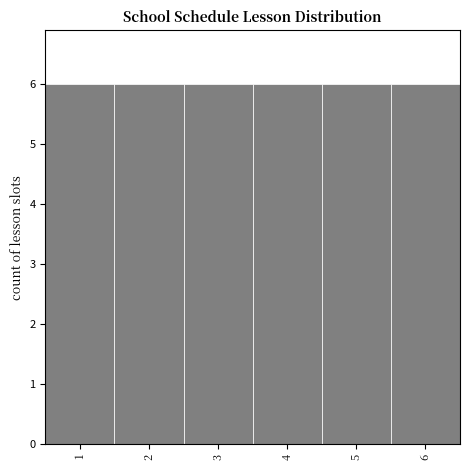

Reading left to right, list every bar in this chart as the range it spans on the x-axis followed by its height. The values are not printed on the chart, so give them approximately, as read against the axis.

0.5 to 1.5: 6
1.5 to 2.5: 6
2.5 to 3.5: 6
3.5 to 4.5: 6
4.5 to 5.5: 6
5.5 to 6.5: 6